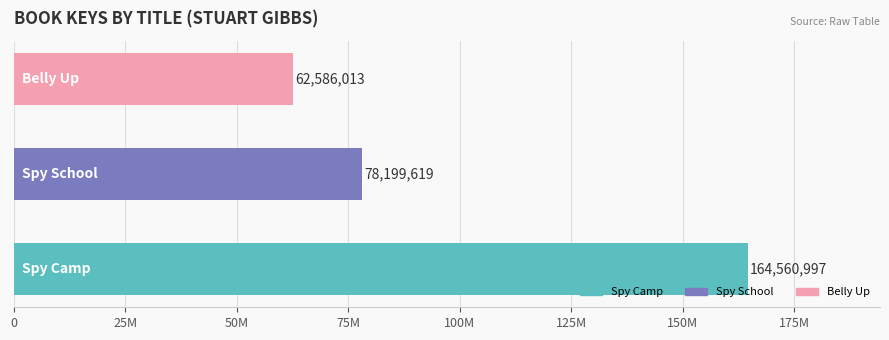

Rank the categories by value from lowest to highest.

Belly Up, Spy School, Spy Camp